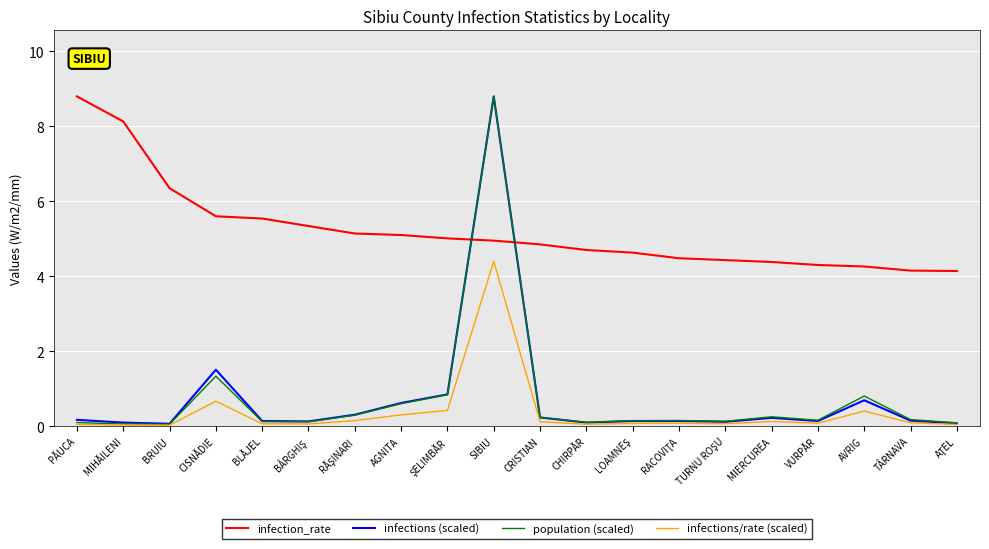

True or false: infections/rate (scaled) has more than 0 interior local peaks.

True